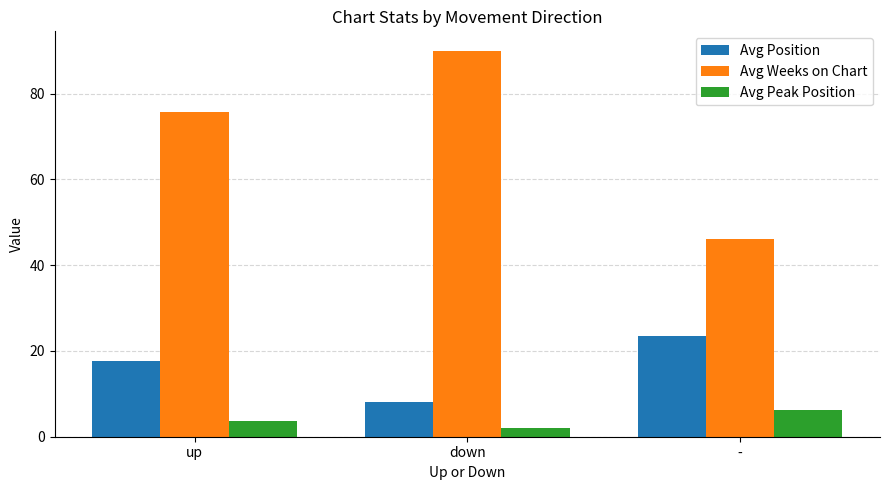

How many series are shown in this chart?

3